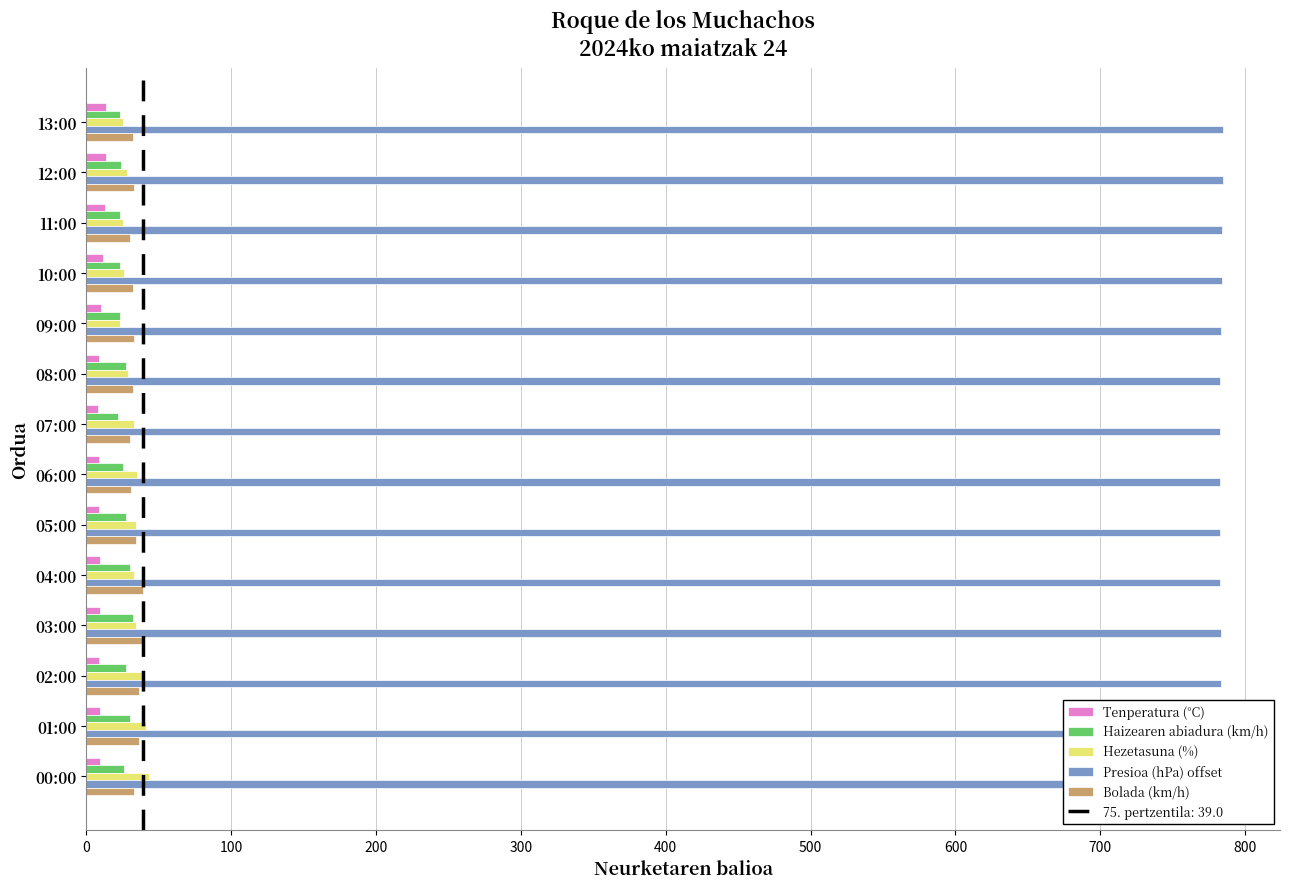

Which series has the largest total across all categories?

Presioa (hPa) offset